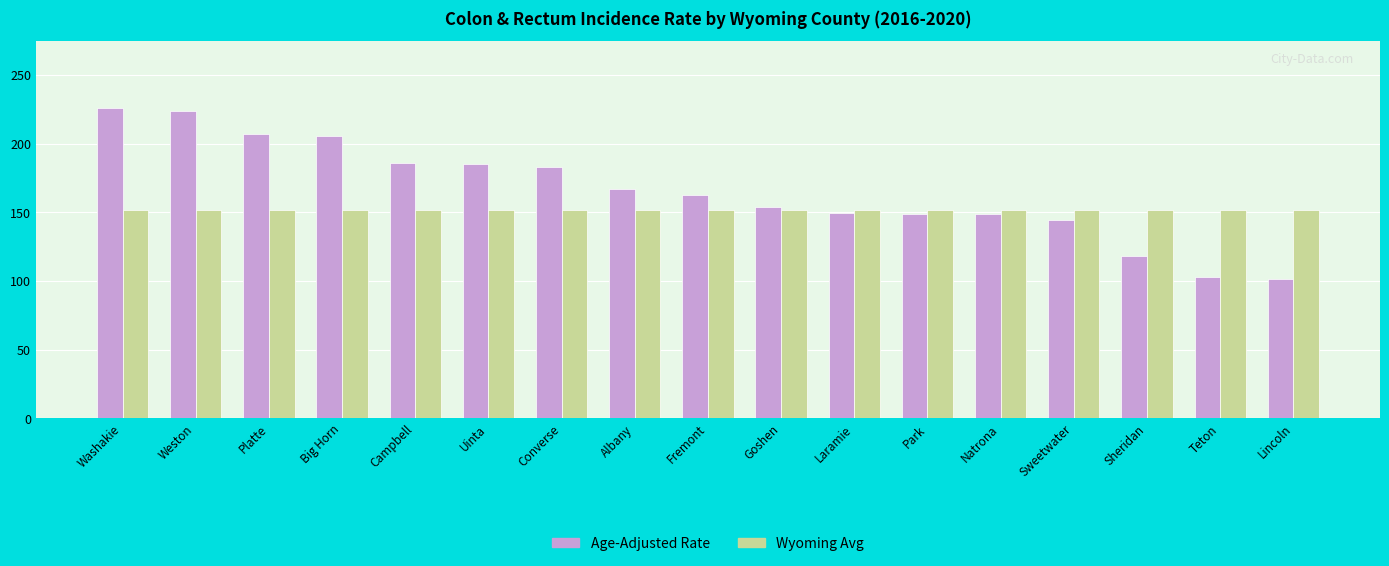

Which series has the largest total across all categories?

Age-Adjusted Rate